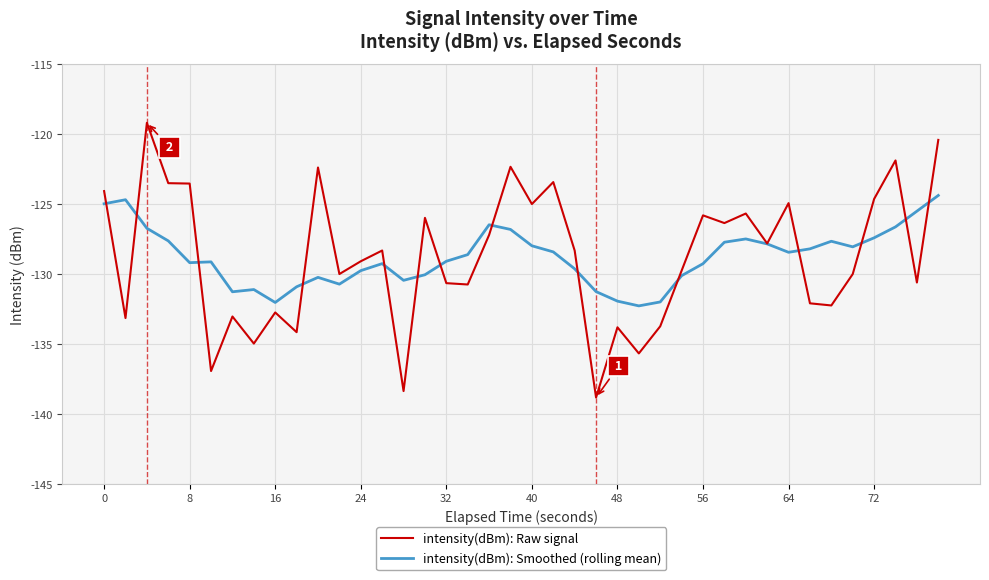

Which series has the widest spread of values?

intensity(dBm): Raw signal